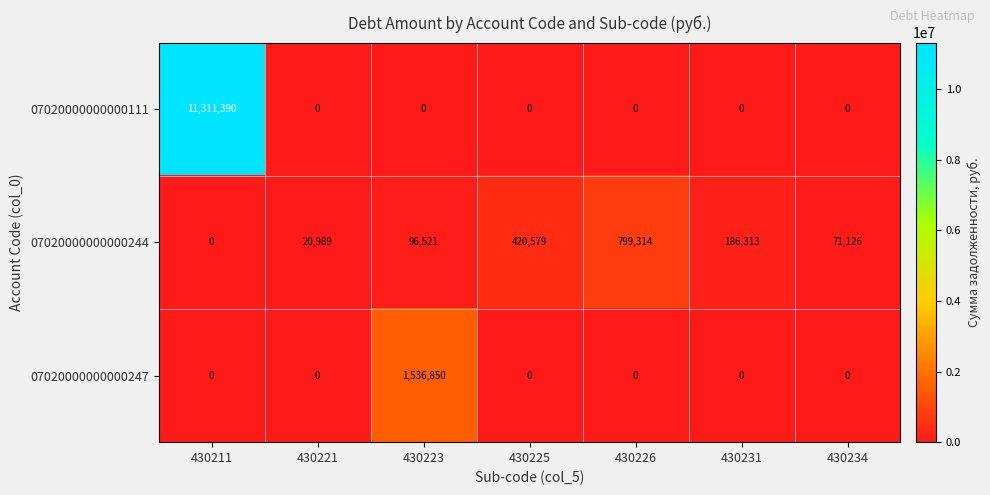

The 07020000000000247 series shows 692103 at 430231. True or false?

False